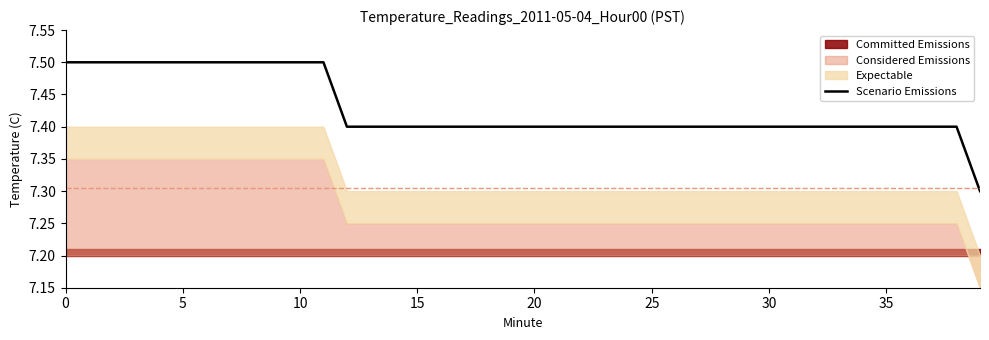

What is the smallest value displayed?

7.3